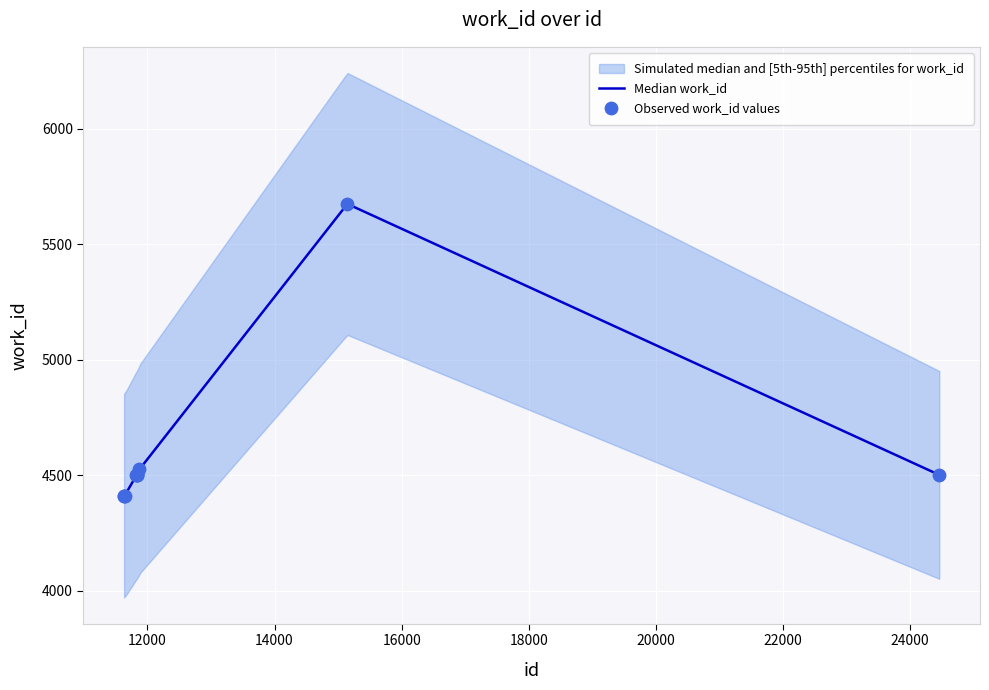

Approximately how many times larger is the value at 11827 compared to 11637?

1.0